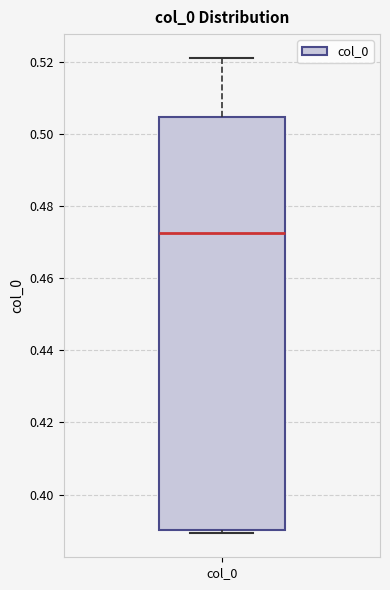

Where does the median line of the box for col_0 sit on the y-axis? The values are not printed on the chart, so give them approximately, as read against the axis.

0.472